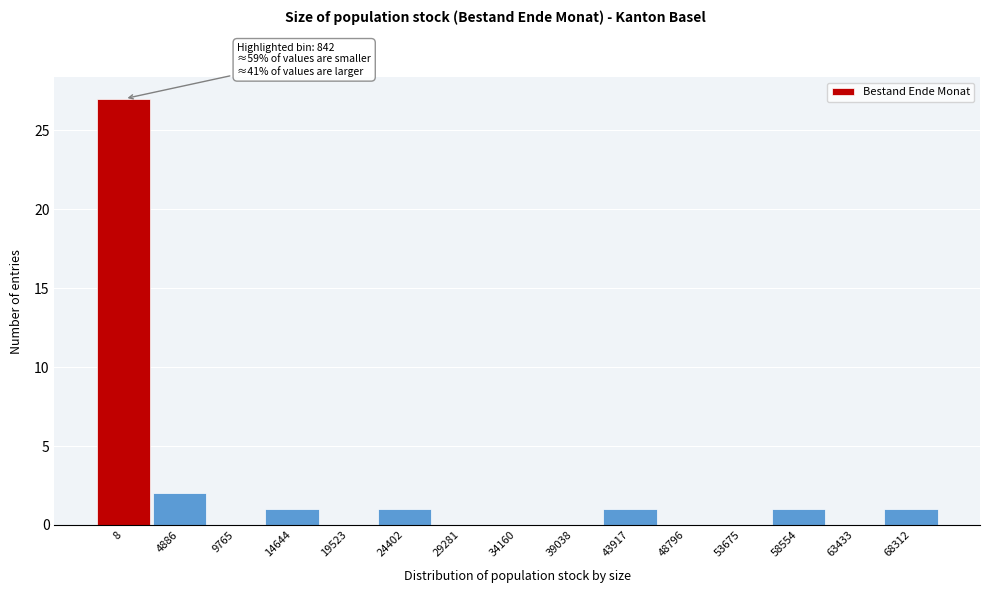

Reading left to right, list all the values displayed in this chart.

8=27	4886=2	9765=0	14644=1	19523=0	24402=1	29281=0	34160=0	39038=0	43917=1	48796=0	53675=0	58554=1	63433=0	68312=1